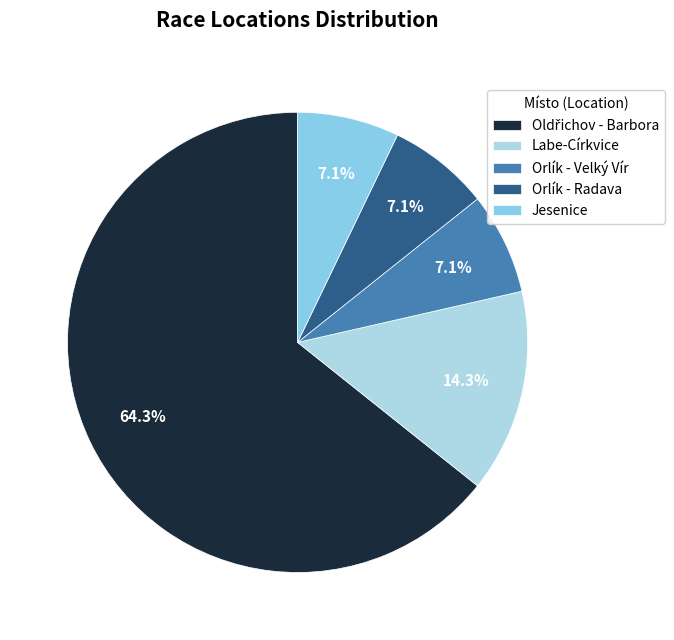

To the nearest percent, what is the combined percentage of Labe-Církvice and Orlík - Radava?

21%